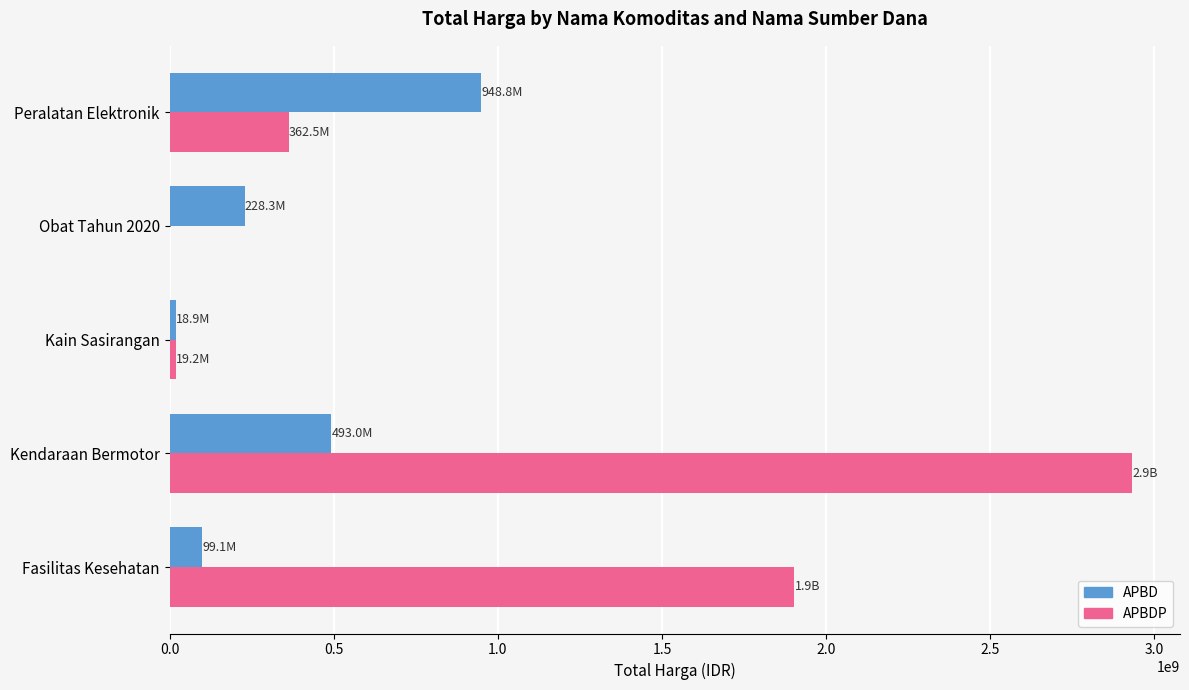

What is the average value of the APBD series?

357621249